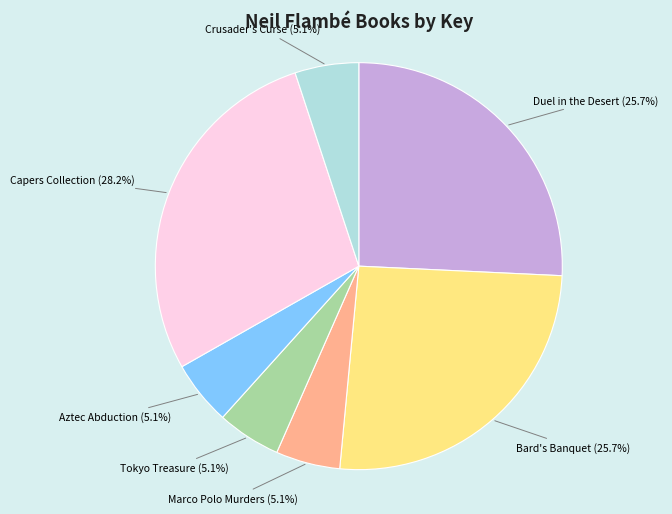

What is the total percentage of Bard's Banquet and Capers Collection?

53.9%